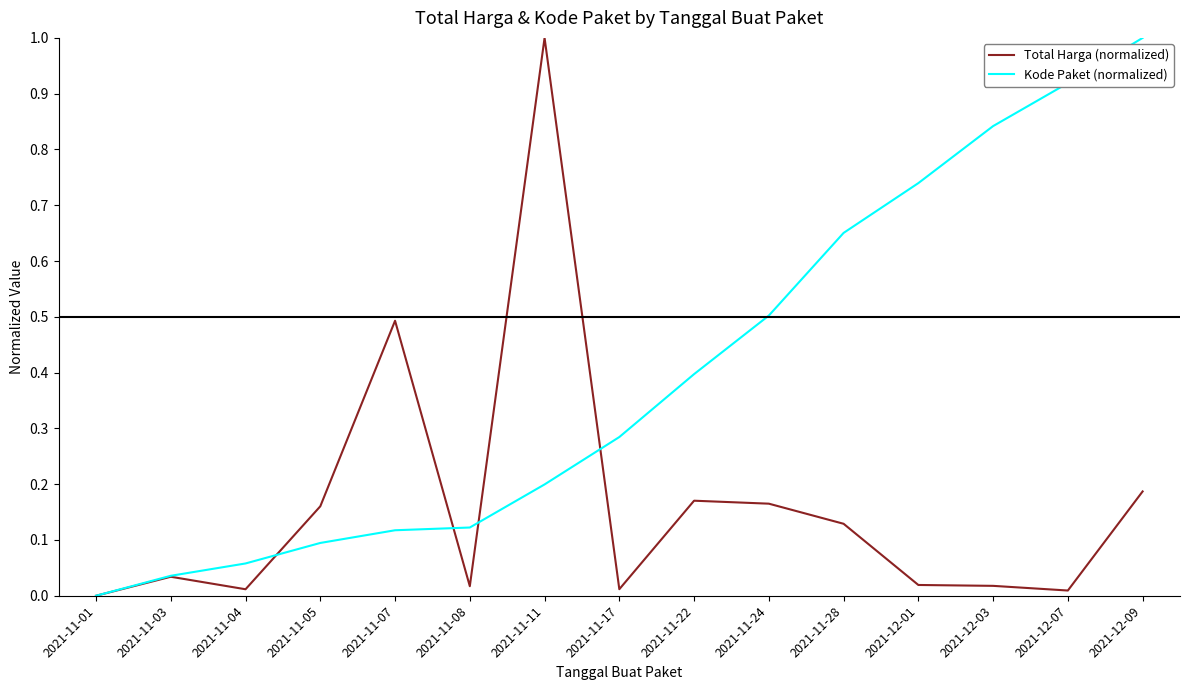

Where is Kode Paket (normalized) nearest to the value 0?

2021-11-01